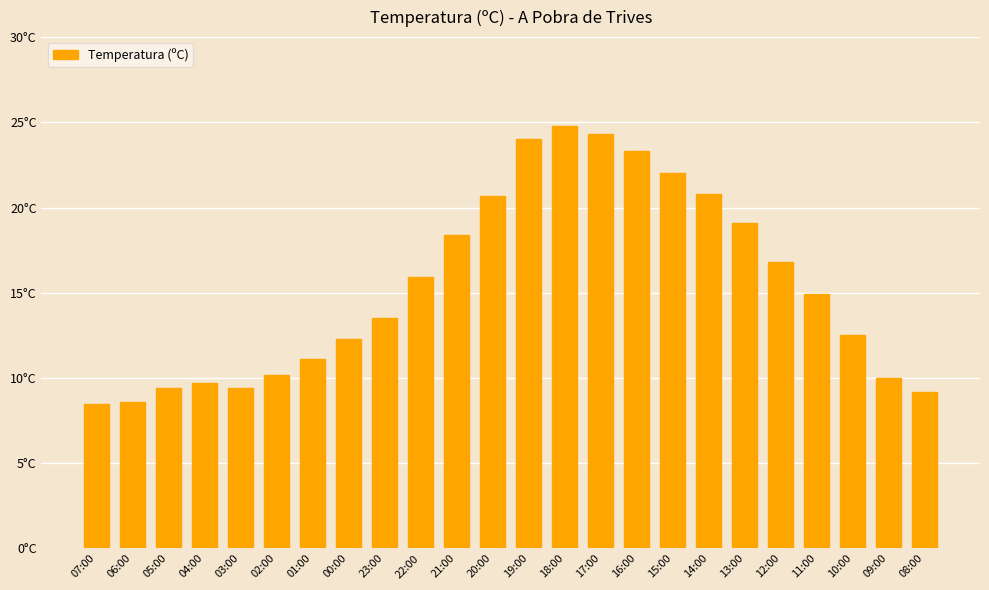

Rank the categories by value from highest to lowest.

18:00, 17:00, 19:00, 16:00, 15:00, 14:00, 20:00, 13:00, 21:00, 12:00, 22:00, 11:00, 23:00, 10:00, 00:00, 01:00, 02:00, 09:00, 04:00, 05:00, 03:00, 08:00, 06:00, 07:00